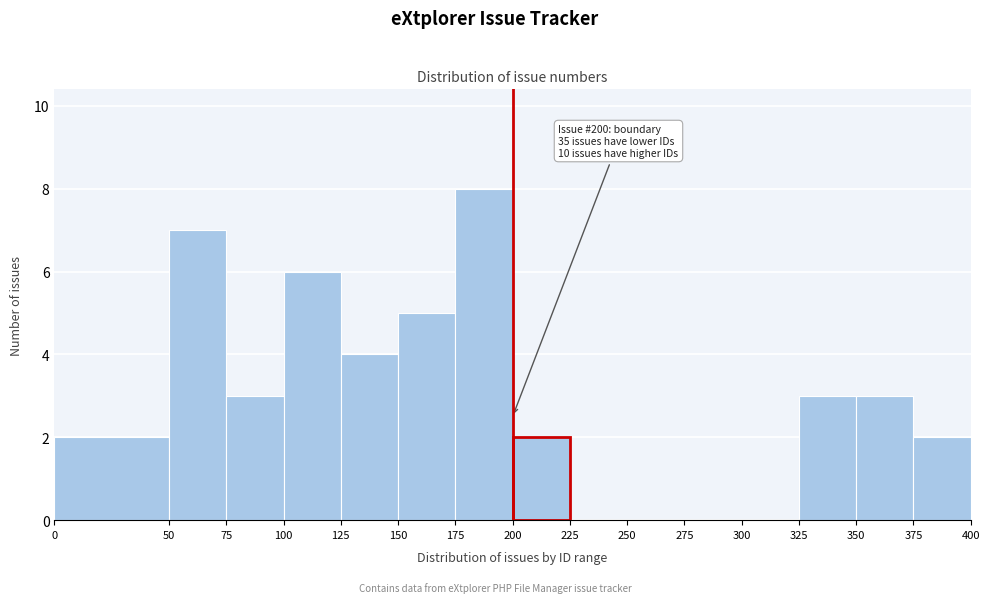

Which range on the x-axis has the tallest bar?

175 to 200